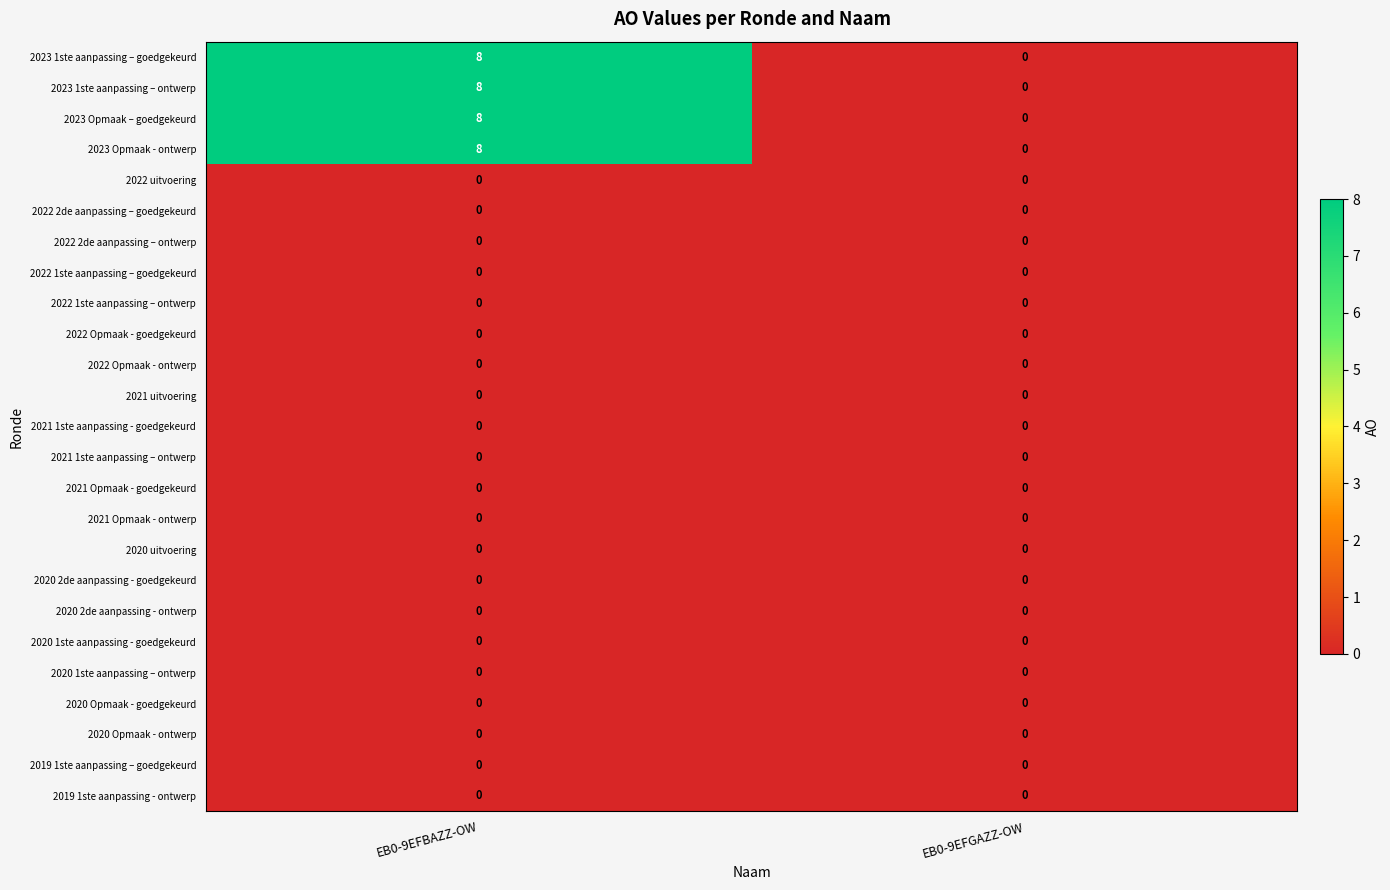

What is the average value of the 2023 1ste aanpassing – goedgekeurd series?

4